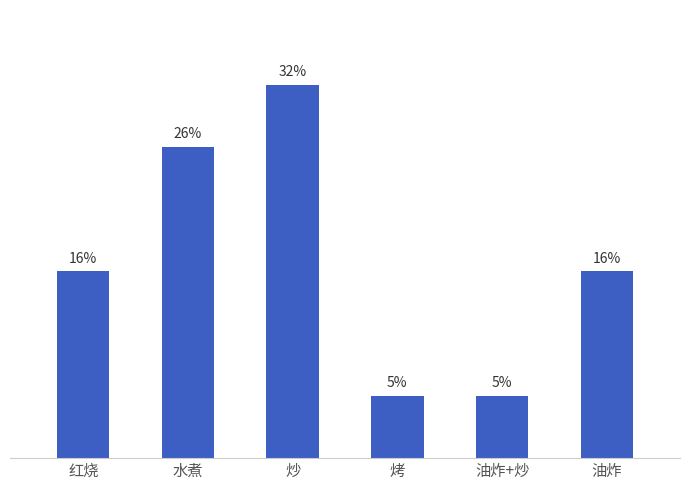

Which has a higher value, 油炸 or 红烧?

油炸